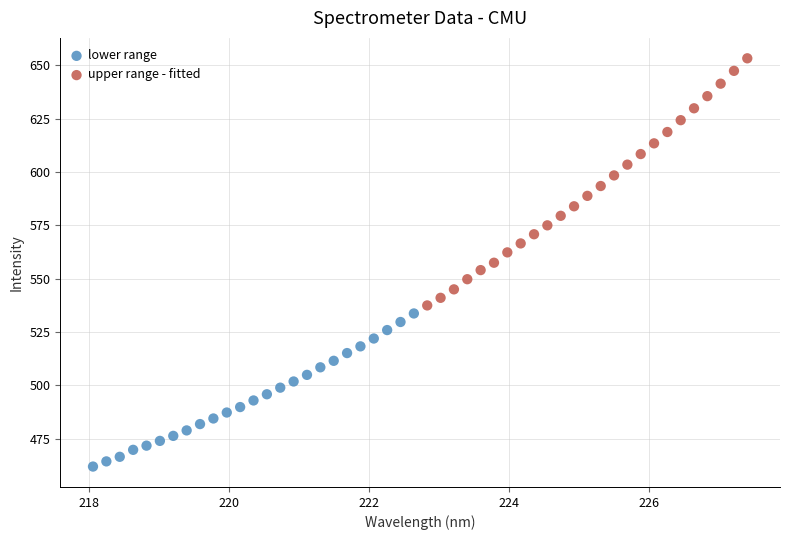

Which series contains the highest Y value?

upper range - fitted